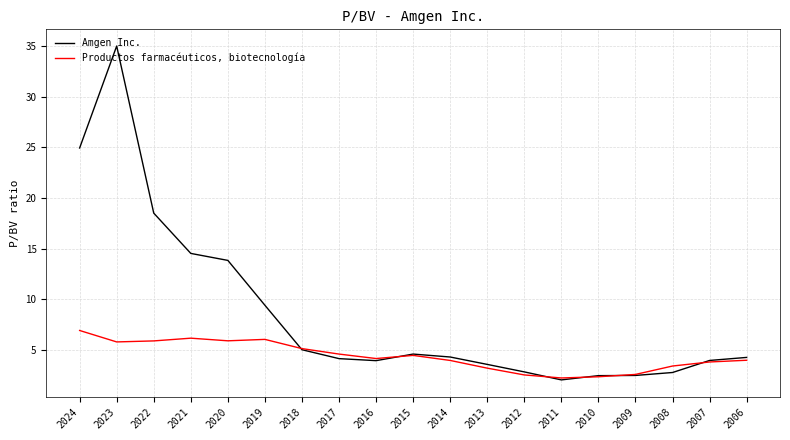

How many lines are shown in the chart?

2